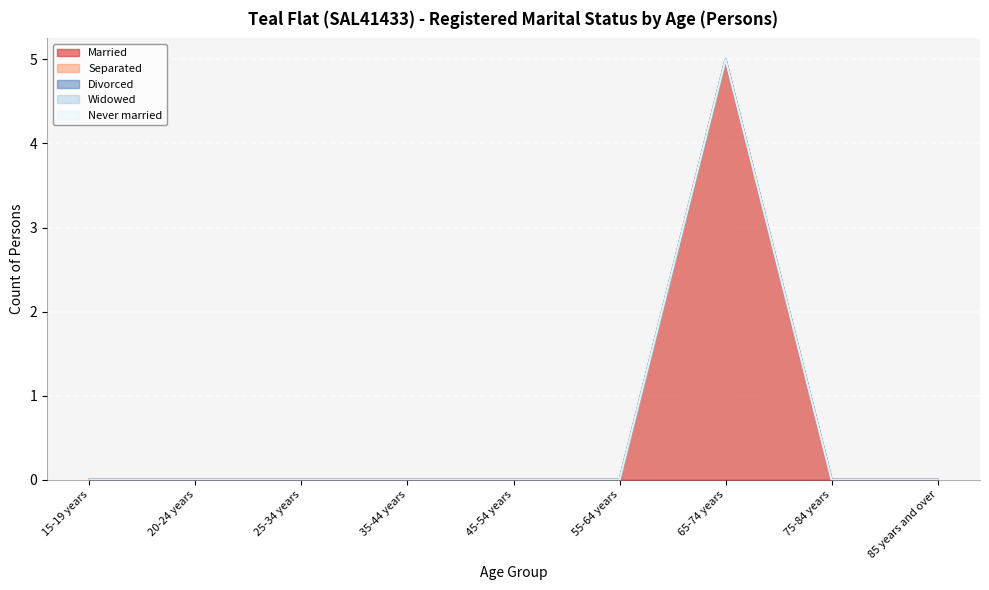

At how many categories does at least one series exceed 0?

1